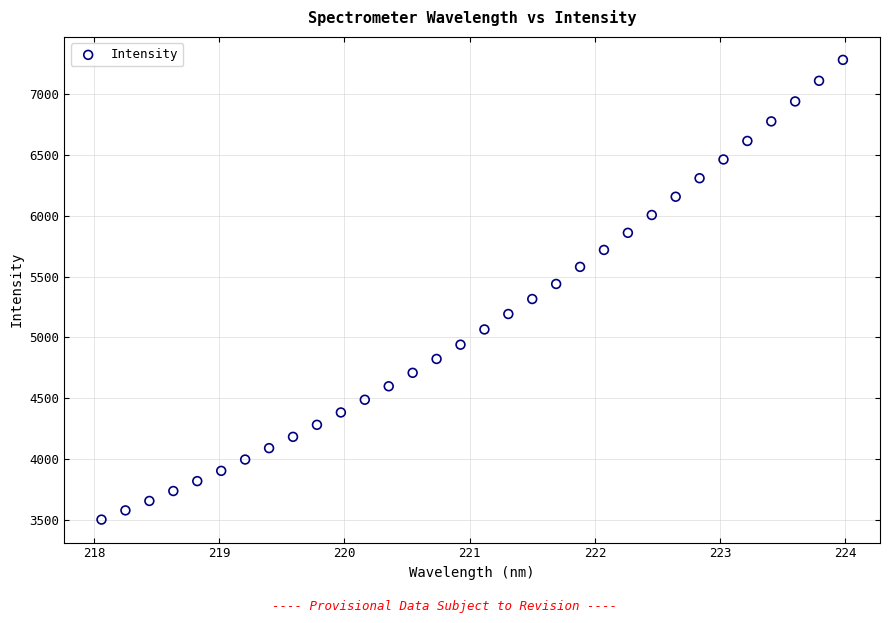

What is the range of Y values (max minus min)?

3771.9